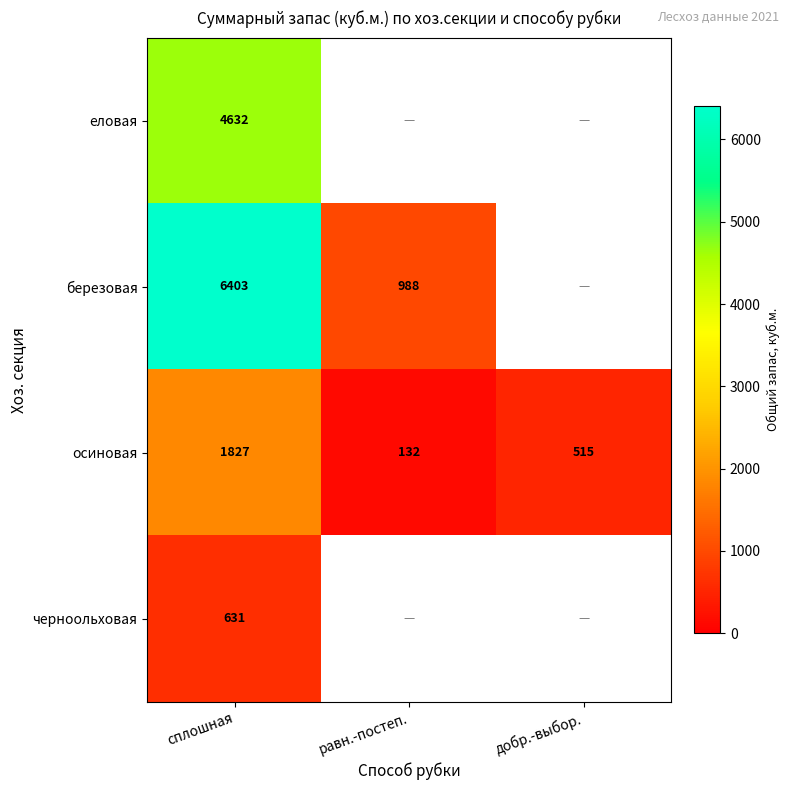

Is it true that осиновая equals 132.0 at равн.-постеп.?

True